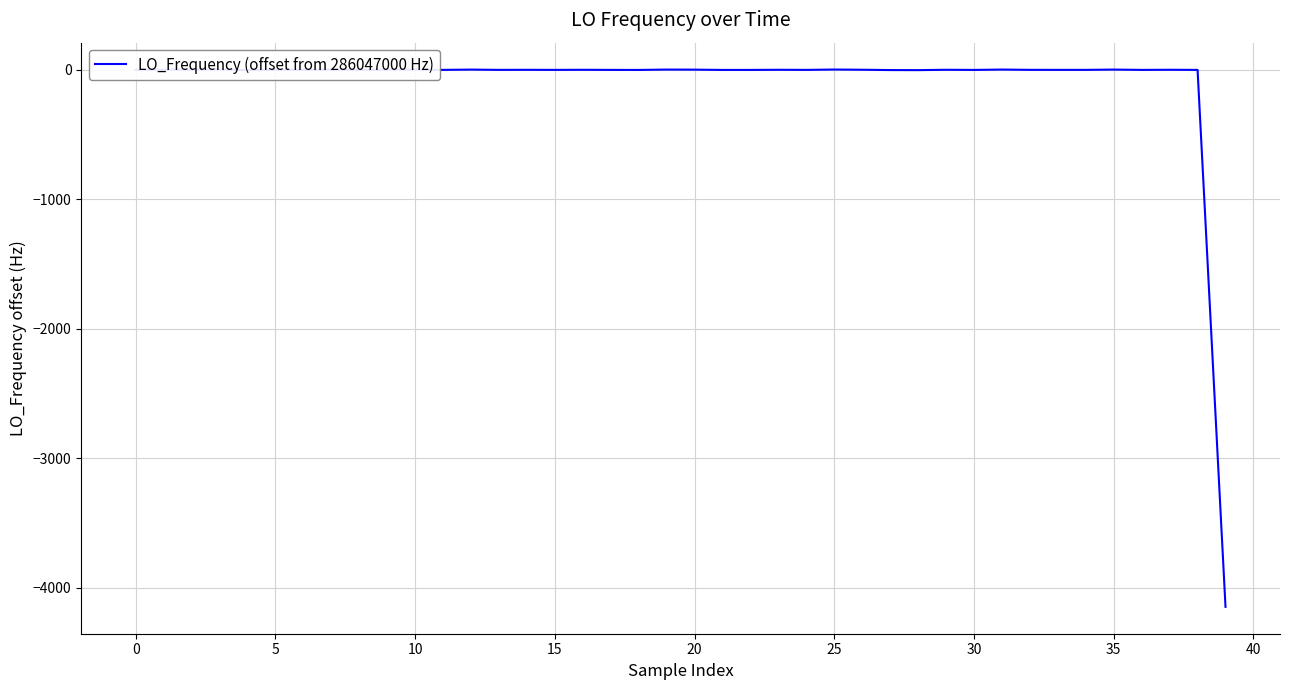

Where is the data nearest to the value -2071?

15